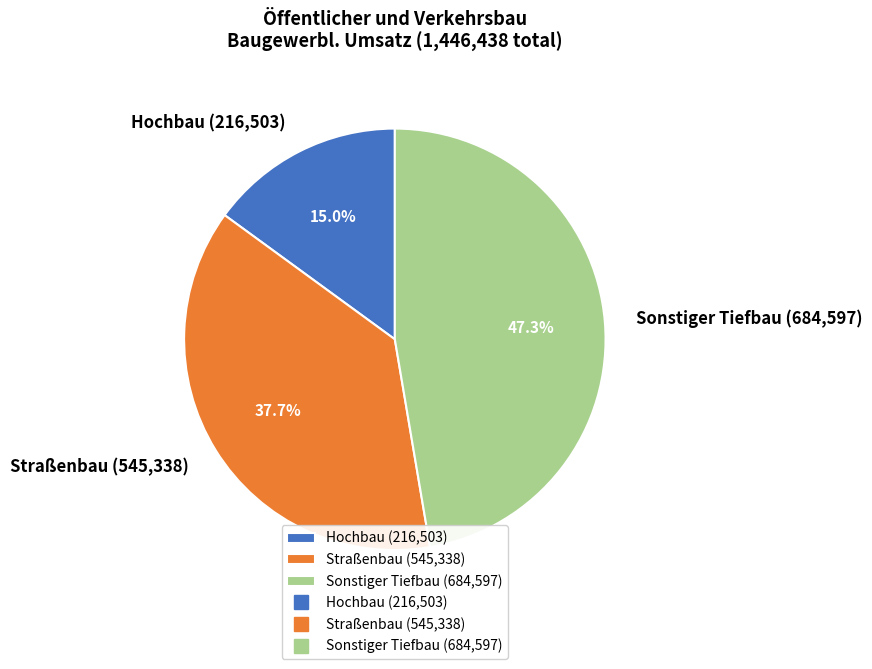

To the nearest percent, what is the difference between the largest and smallest slice percentages?

32%